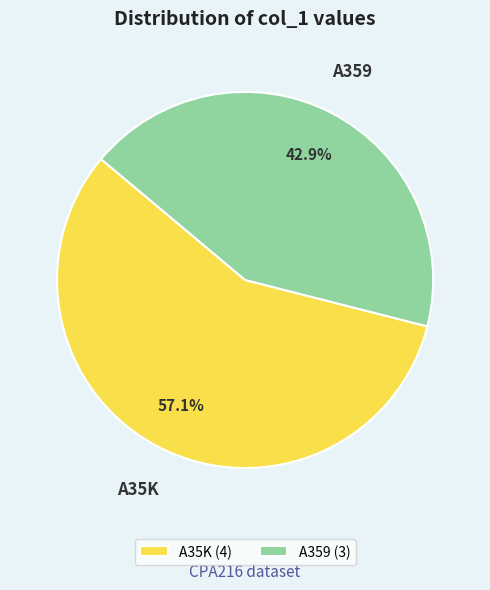

How many slices are in this pie chart?

2